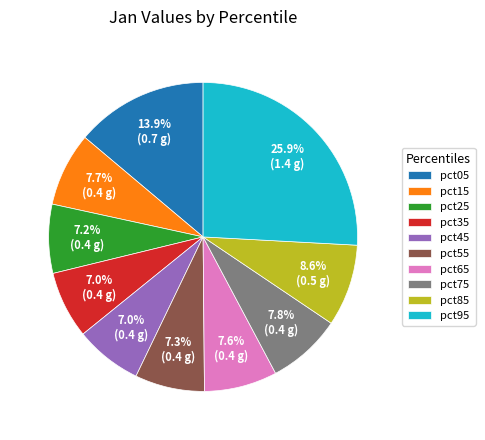

To the nearest percent, what portion does pct85 represent?

9%